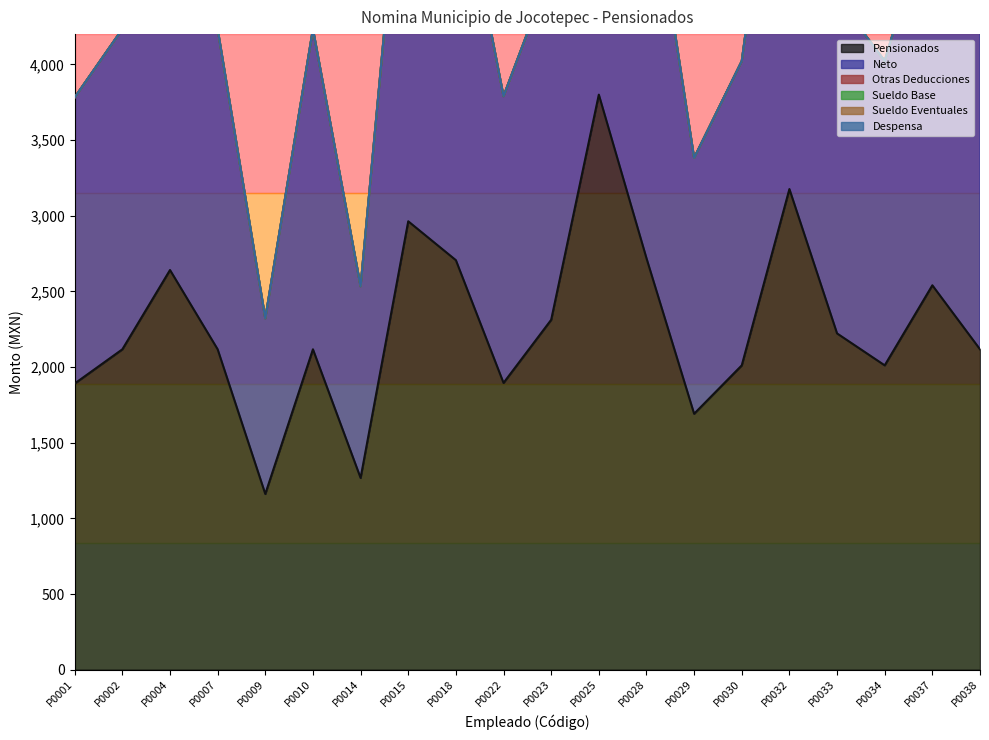

Which series has the widest spread of values?

Pensionados